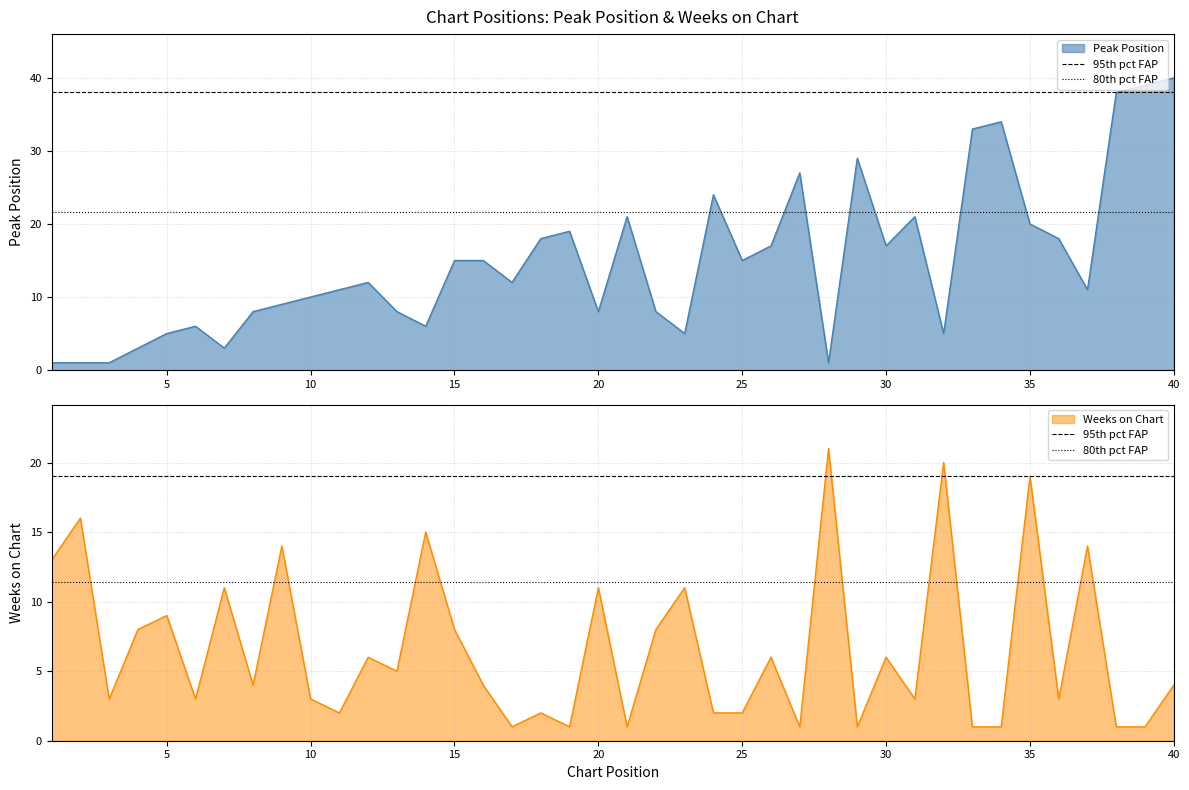

What is the value of the 80th pct FAP point at the 1st from the left?

11.4